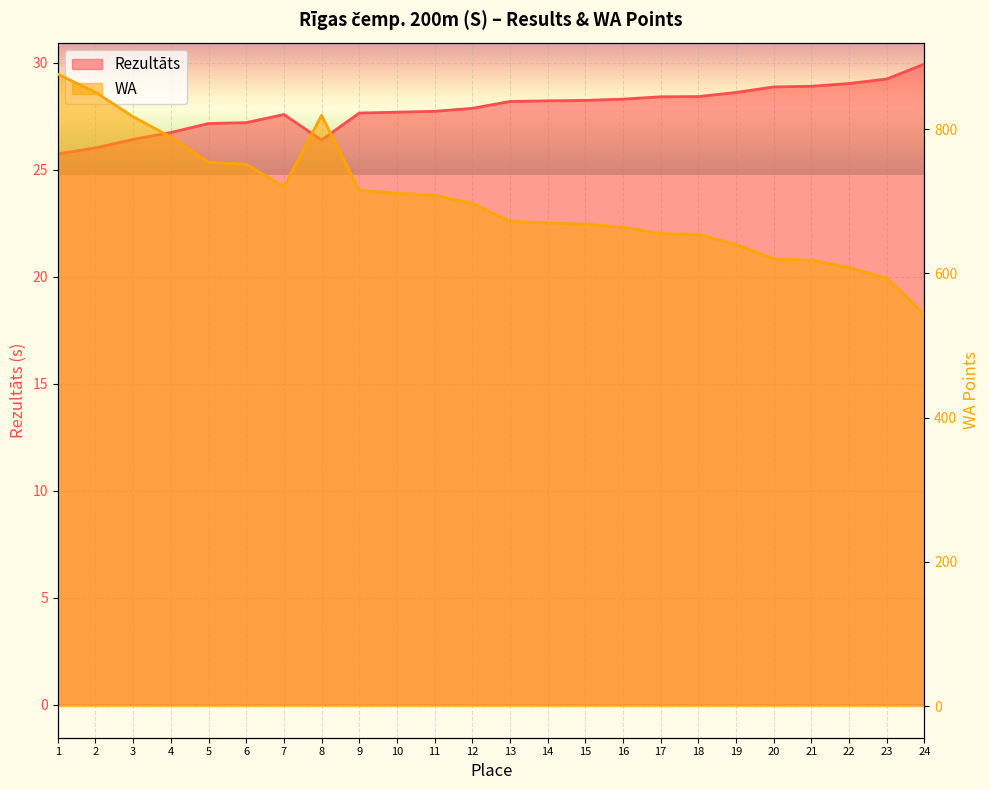

Reading left to right, list all the values displayed in this chart.

Rezultāts: 25.7	26.0	26.4	26.7	27.1	27.2	27.6	26.4	27.6	27.7	27.7	27.9	28.2	28.2	28.2	28.3	28.4	28.4	28.6	28.9	28.9	29.0	29.2	29.9
WA: 876.0	851.0	817.0	789.0	754.0	751.0	720.0	819.0	715.0	711.0	708.0	697.0	672.0	670.0	668.0	664.0	655.0	654.0	640.0	620.0	618.0	608.0	593.0	543.0